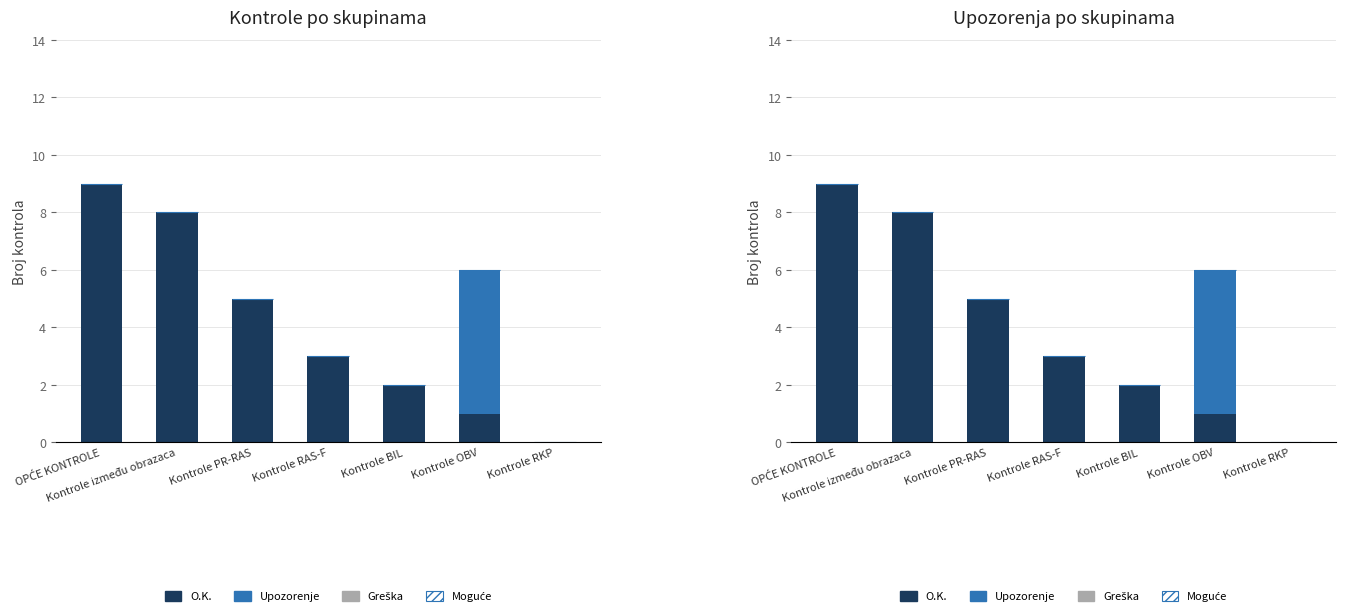

Rank the series by their average value, from highest to lowest.

O.K., Upozorenje, Moguće